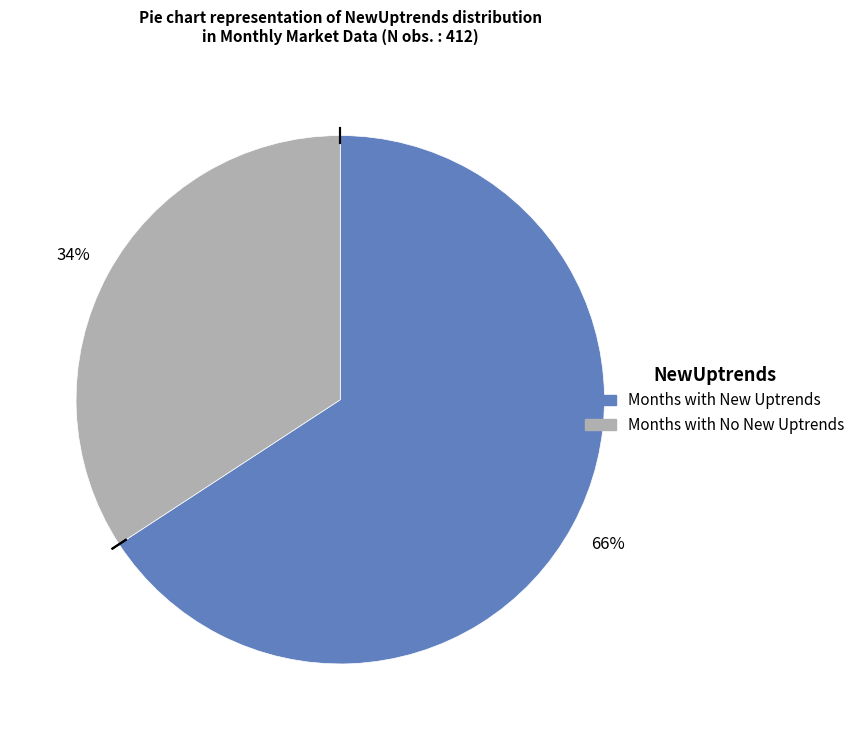

To the nearest percent, what is the difference between the largest and smallest slice percentages?

32%